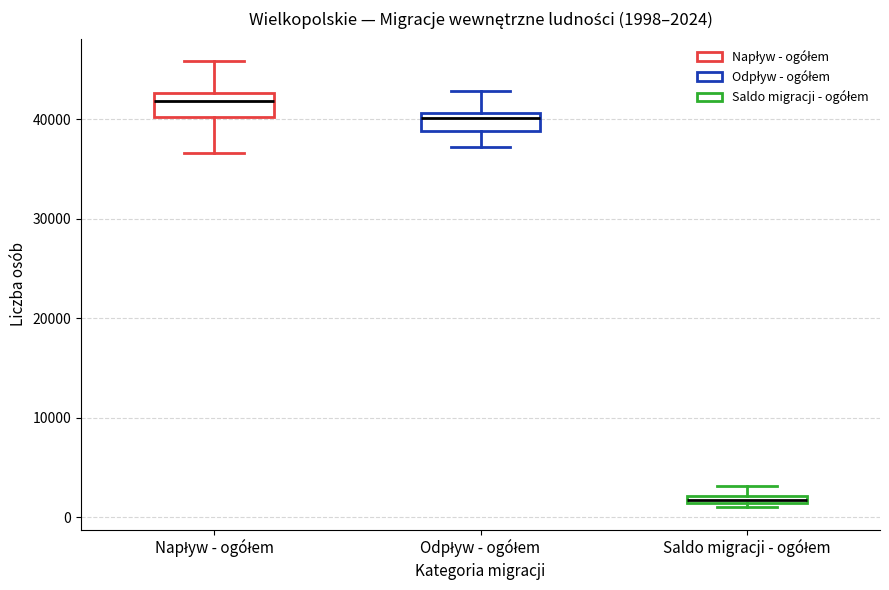

Which box's median line is the highest?

Napływ - ogółem